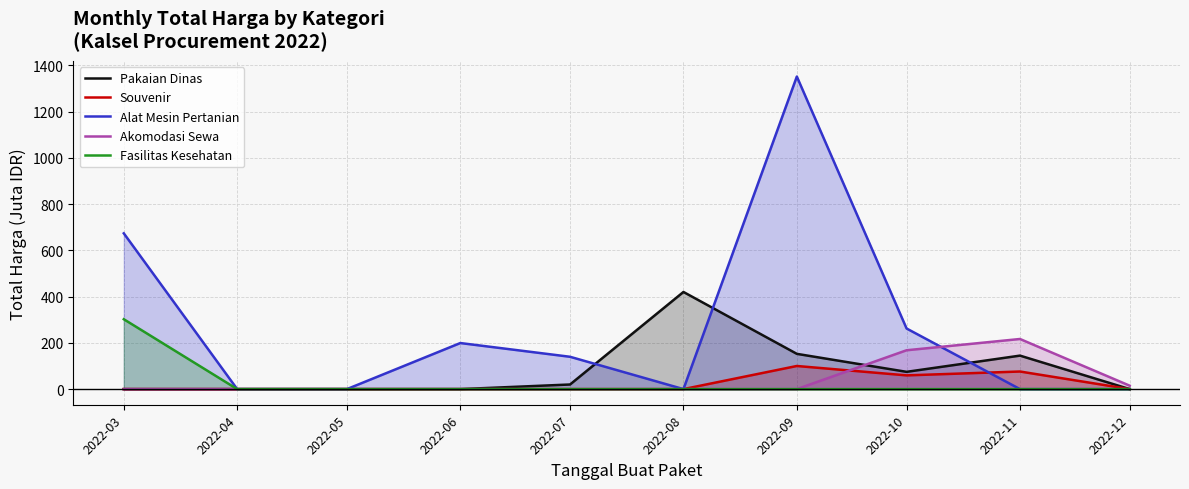

True or false: Akomodasi Sewa and Pakaian Dinas intersect in this chart.

True